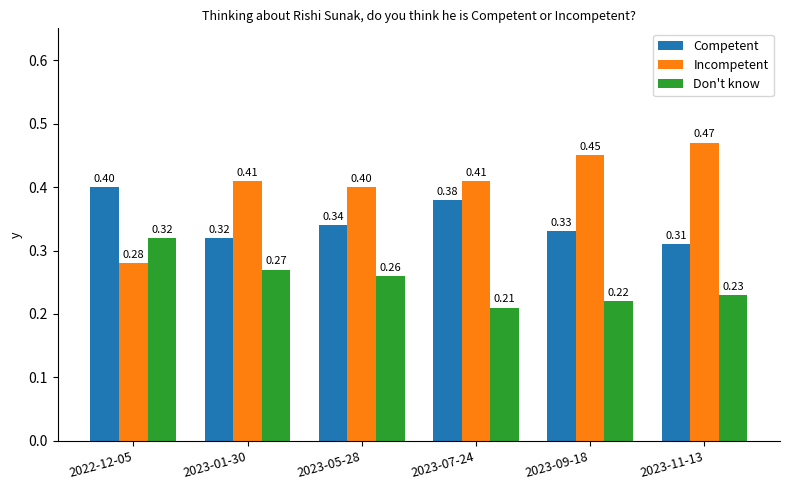

What is the sum of the Incompetent values at 2023-07-24 and 2023-01-30?

0.8